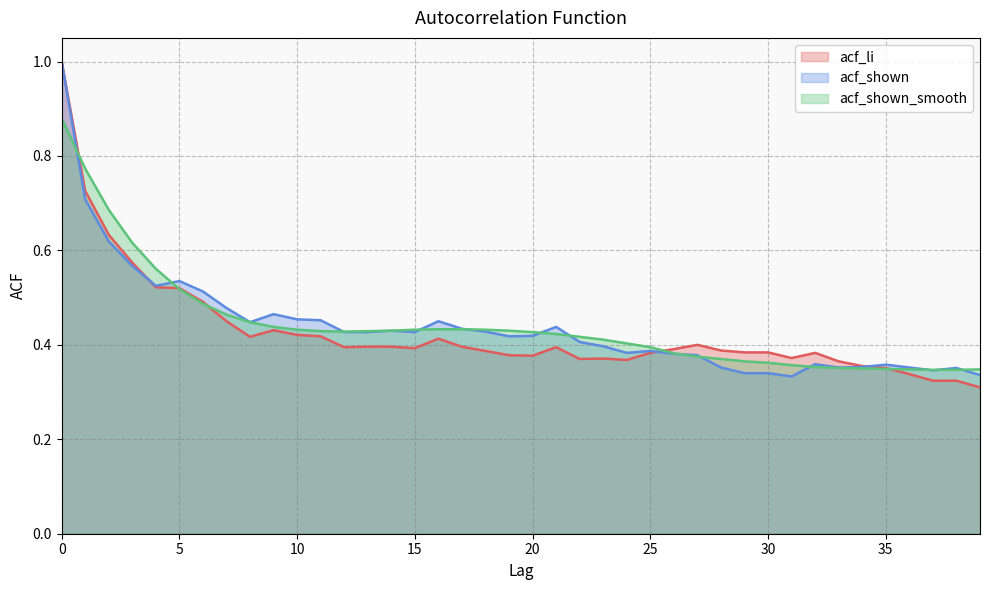

Does the chart have visible grid lines?

Yes